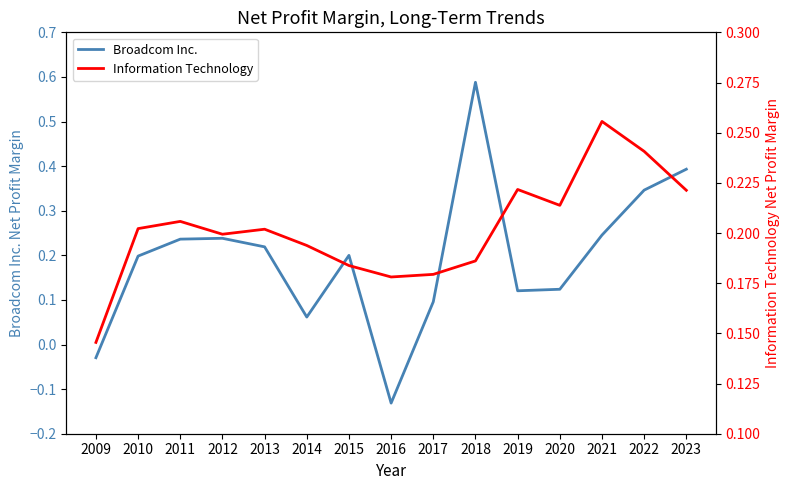

At how many categories does at least one series exceed 0?

15